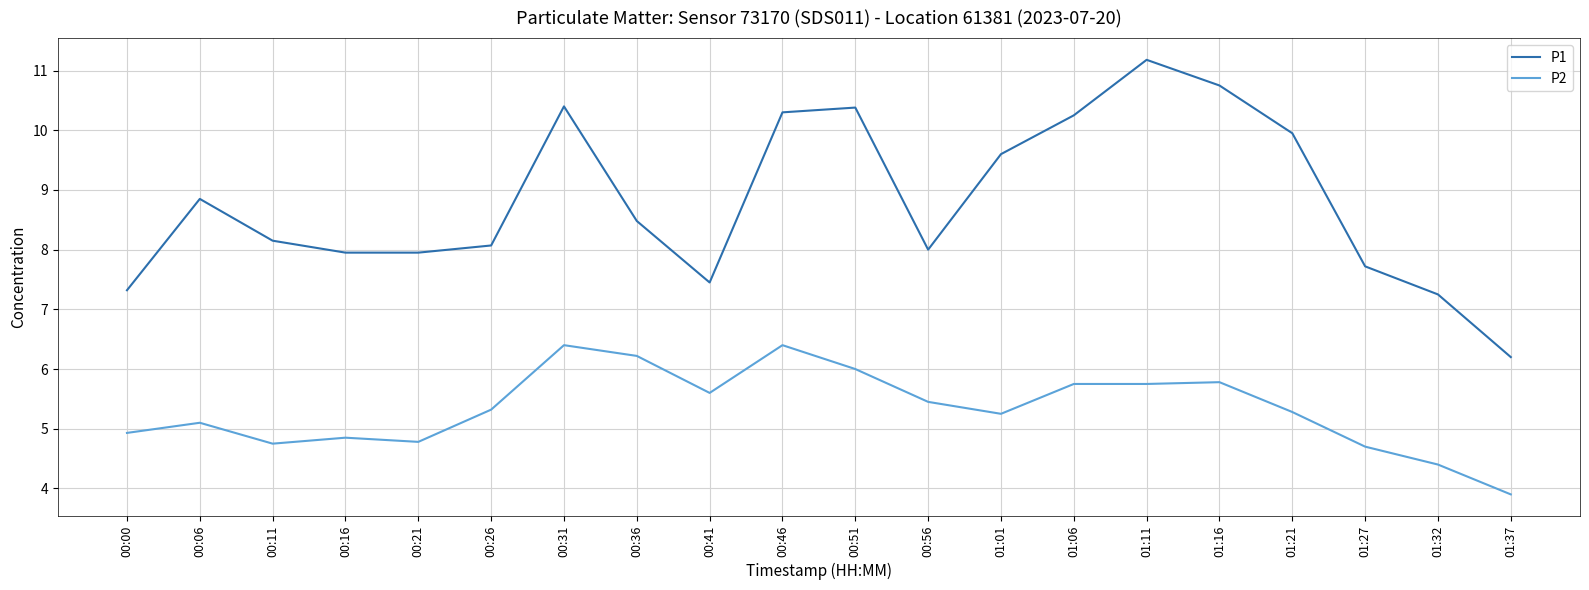

What is the maximum value shown in the chart?

11.2